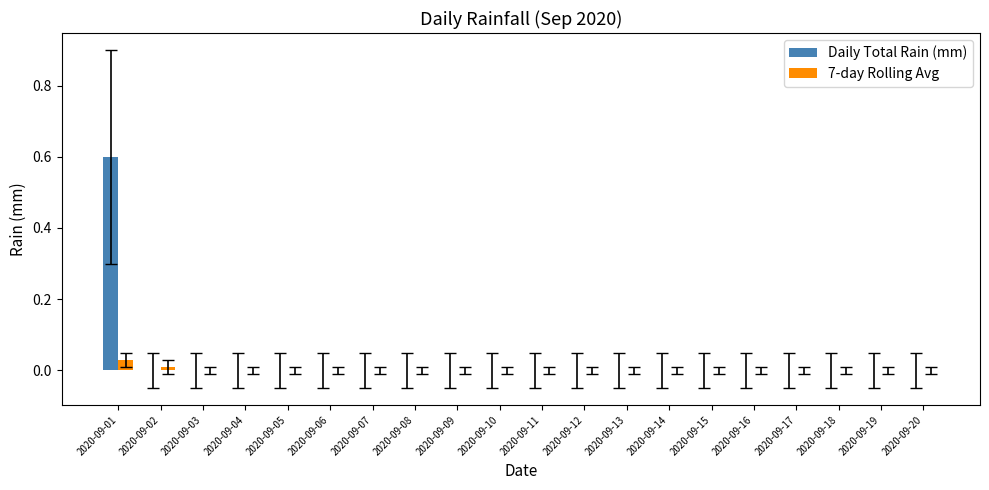

At which category is the sum across all series the highest?

2020-09-01